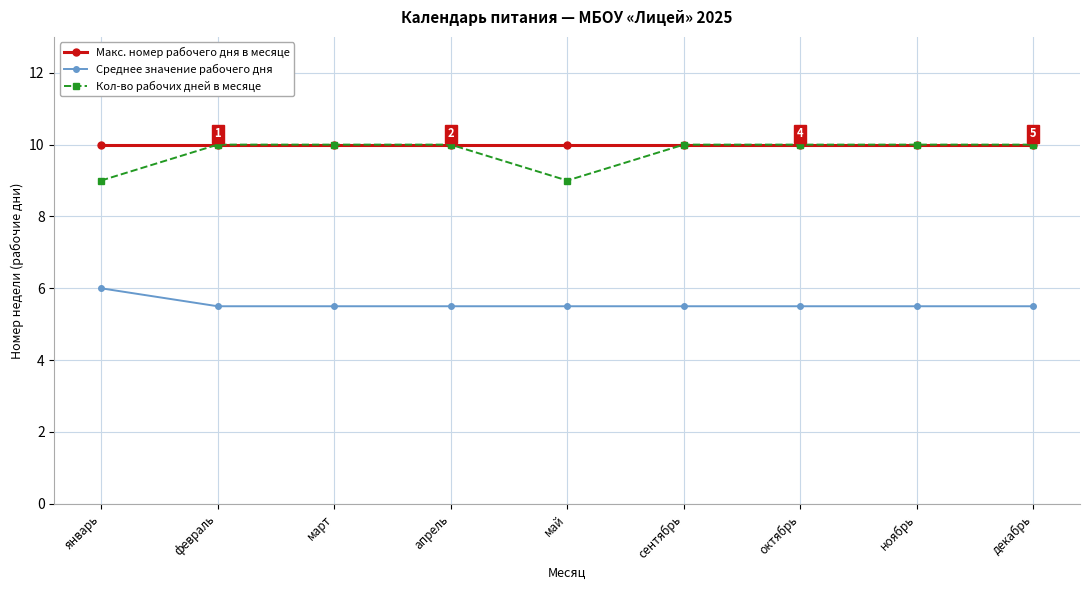

Which series has the largest total across all categories?

Макс. номер рабочего дня в месяце